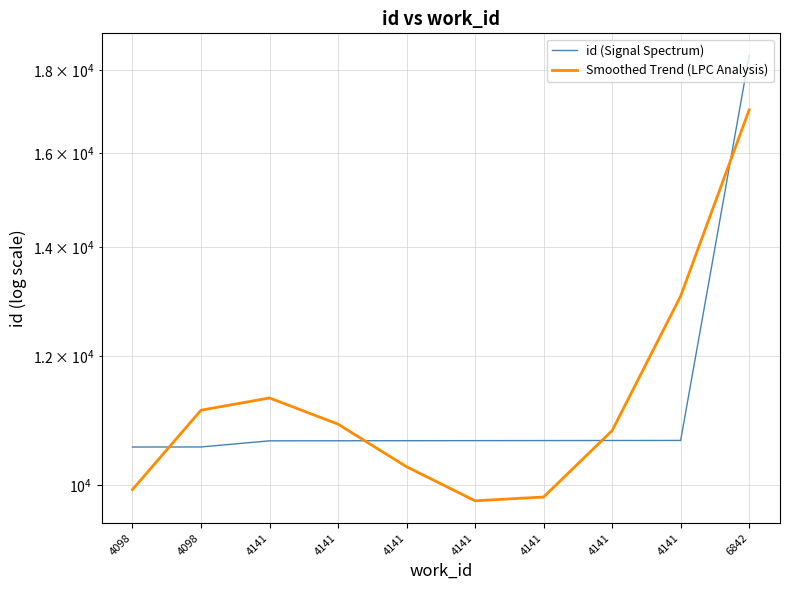

Which series has the widest spread of values?

id (Signal Spectrum)